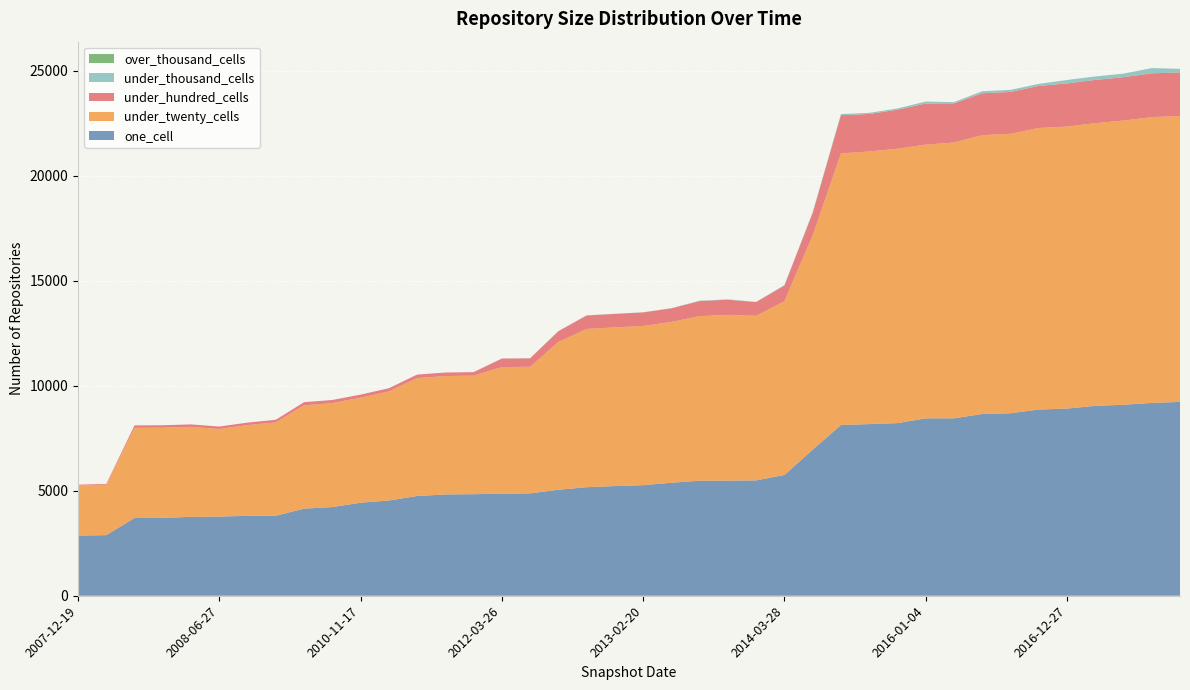

Reading right to left, list all the values displayed in this chart.

one_cell: 9233	9184	9097	9045	8916	8869	8691	8657	8450	8448	8223	8175	8135	6958	5753	5495	5483	5478	5382	5267	5224	5170	5048	4876	4860	4837	4825	4751	4537	4432	4224	4149	3811	3807	3770	3757	3709	3703	2886	2867
under_twenty_cells: 13622	13613	13537	13466	13430	13410	13310	13283	13137	13040	13067	12987	12933	10208	8276	7838	7895	7840	7659	7585	7559	7538	7044	6031	6032	5647	5640	5615	5195	5001	4952	4923	4446	4322	4174	4288	4294	4294	2401	2384
under_hundred_cells: 2073	2085	2065	2057	2054	2003	1996	1993	1863	1956	1860	1784	1821	1062	749	657	722	718	649	643	641	641	509	403	404	167	167	168	151	147	148	148	125	118	116	117	118	117	38	38
under_thousand_cells: 169	250	168	166	166	98	97	97	60	95	60	54	55	45	19	8	19	19	8	8	8	8	5	5	5	0	0	0	0	0	0	0	0	0	0	0	0	0	0	0
over_thousand_cells: 0	2	0	0	0	0	0	0	0	0	0	0	0	0	0	0	0	0	0	0	0	0	0	0	0	0	0	0	0	0	0	0	0	0	0	0	0	0	0	0